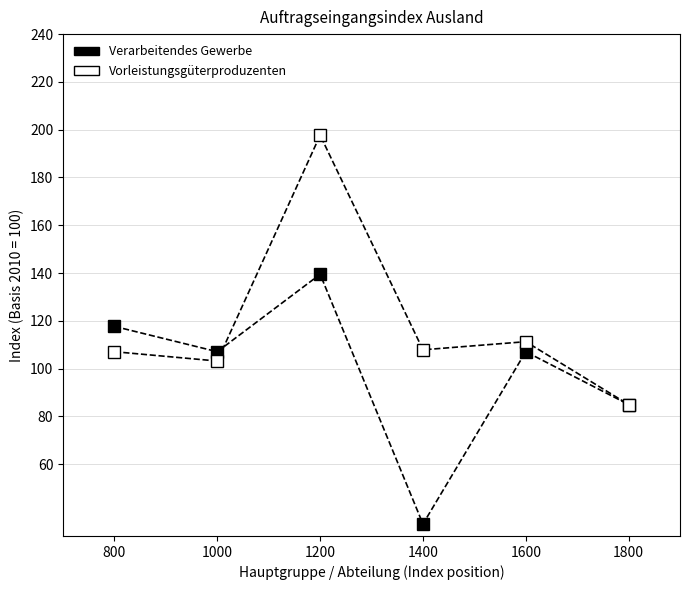

Where does the Verarbeitendes Gewerbe series first go above 107?

800